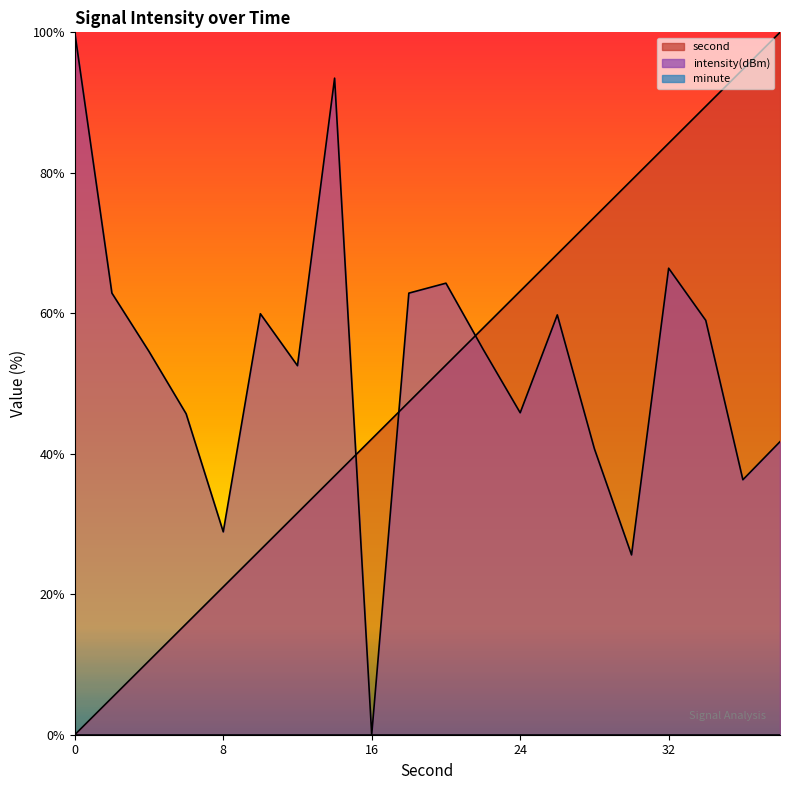

List the series in order of their overall mean, highest first.

intensity(dBm), second